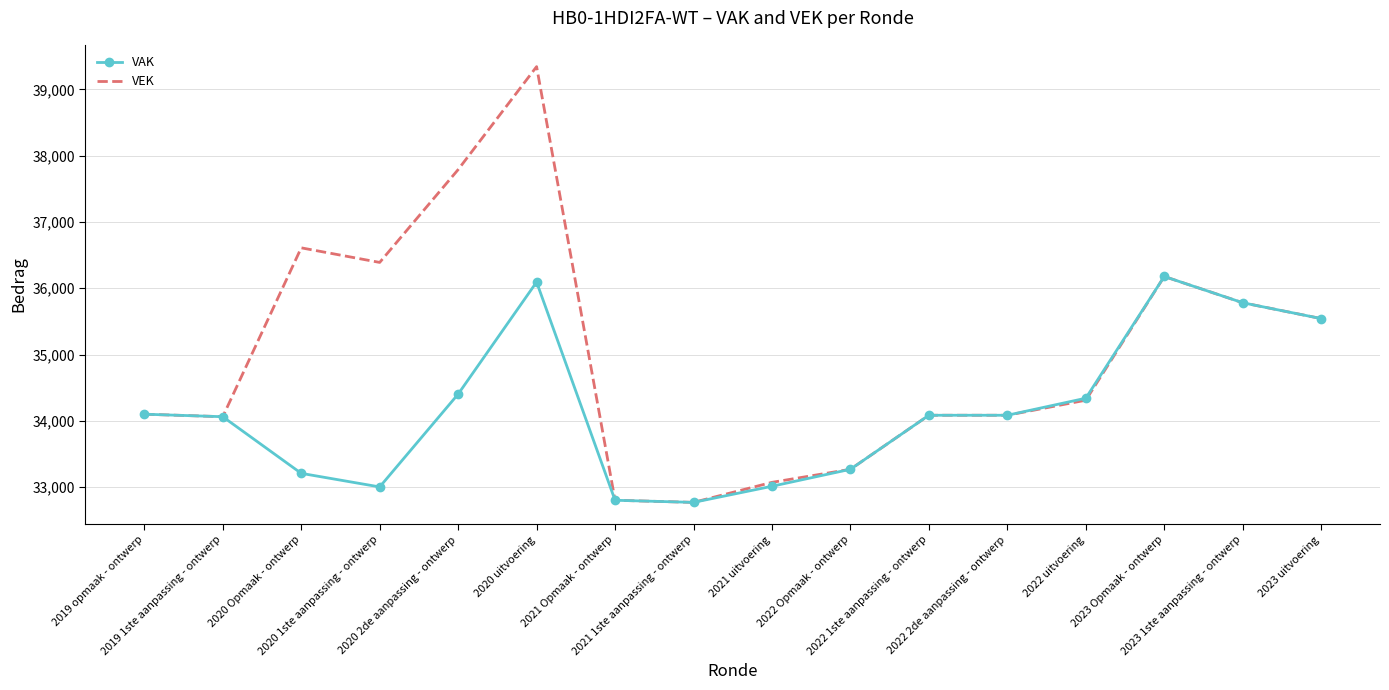

Rank the series by their maximum value, from lowest to highest.

VAK, VEK